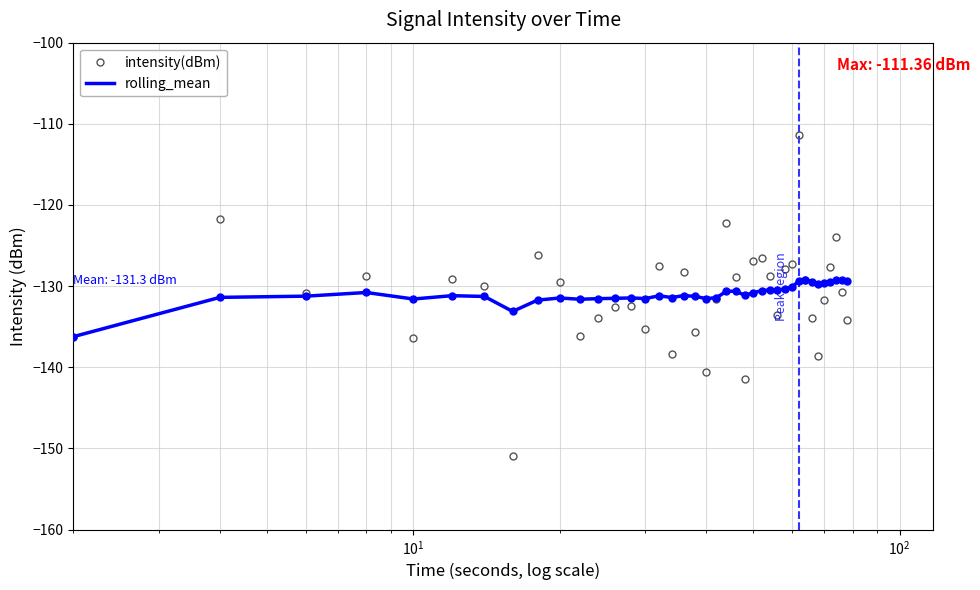

What is the maximum value for intensity(dBm)?

-111.4